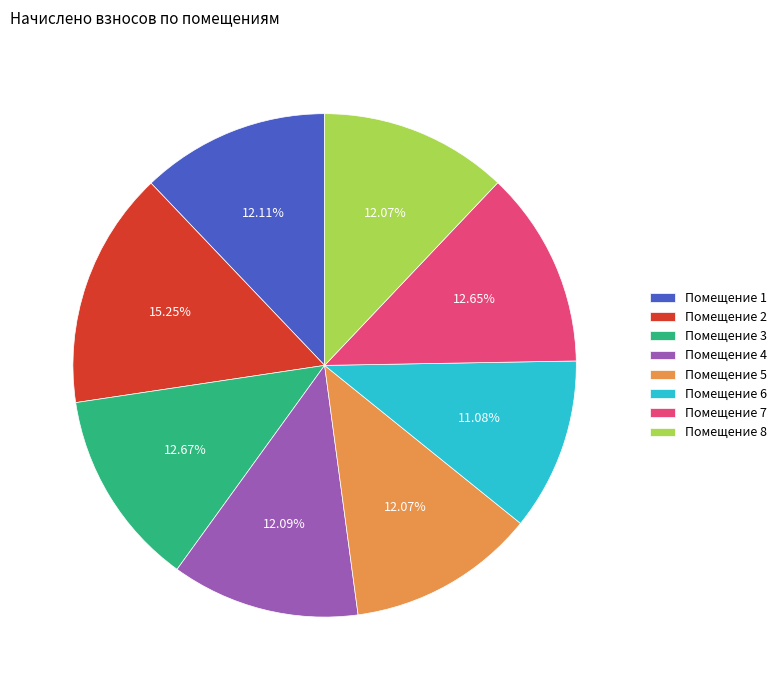

What is the largest slice in the pie chart?

Помещение 2